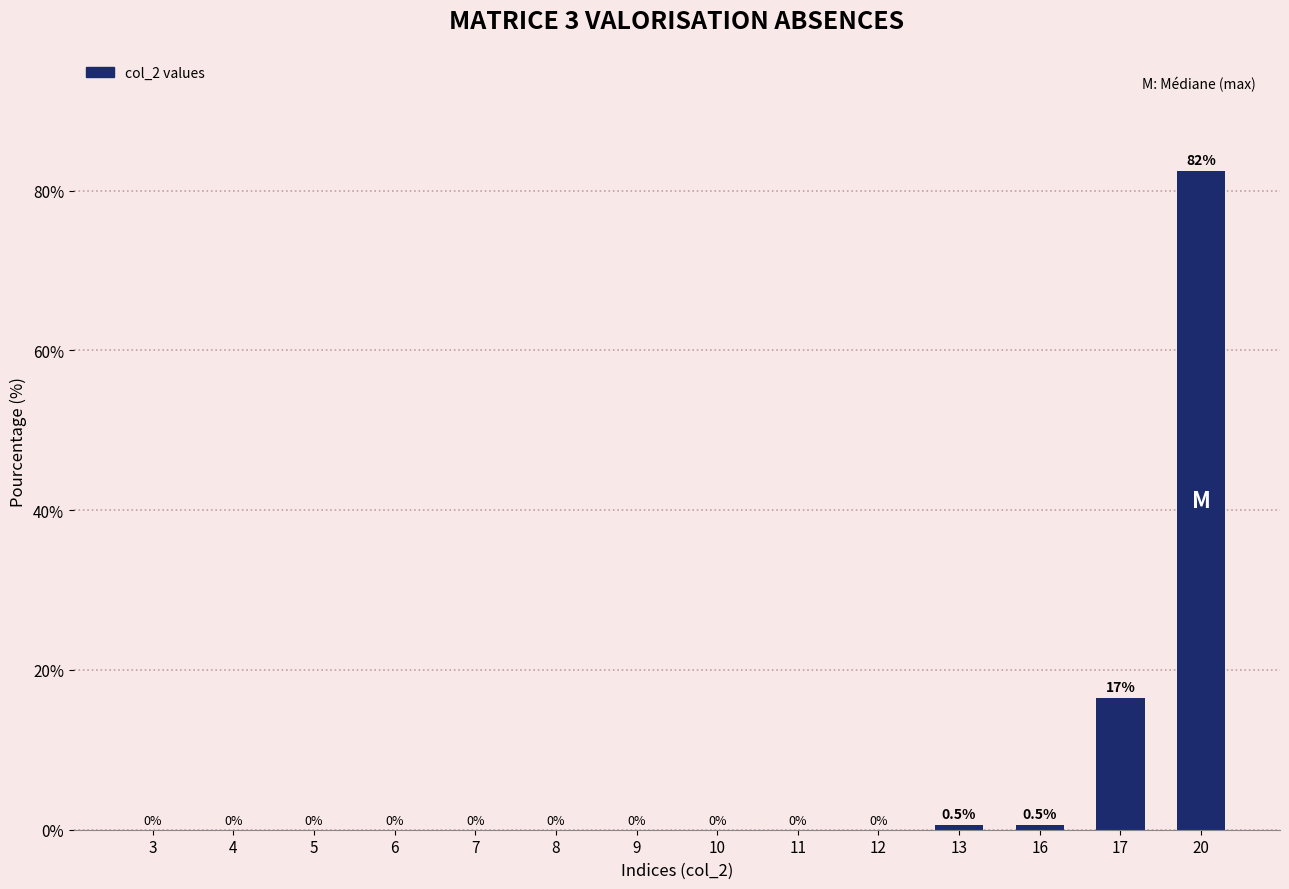

Reading right to left, list all the values displayed in this chart.

20=82.4	17=16.5	16=0.5	13=0.5	12=0.0	11=0.0	10=0.0	9=0.0	8=0.0	7=0.0	6=0.0	5=0.0	4=0.0	3=0.0